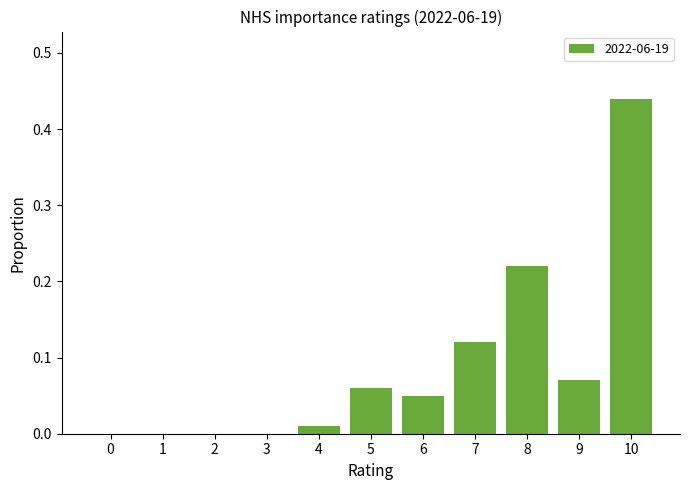

Which label corresponds to the largest value in the chart?

10